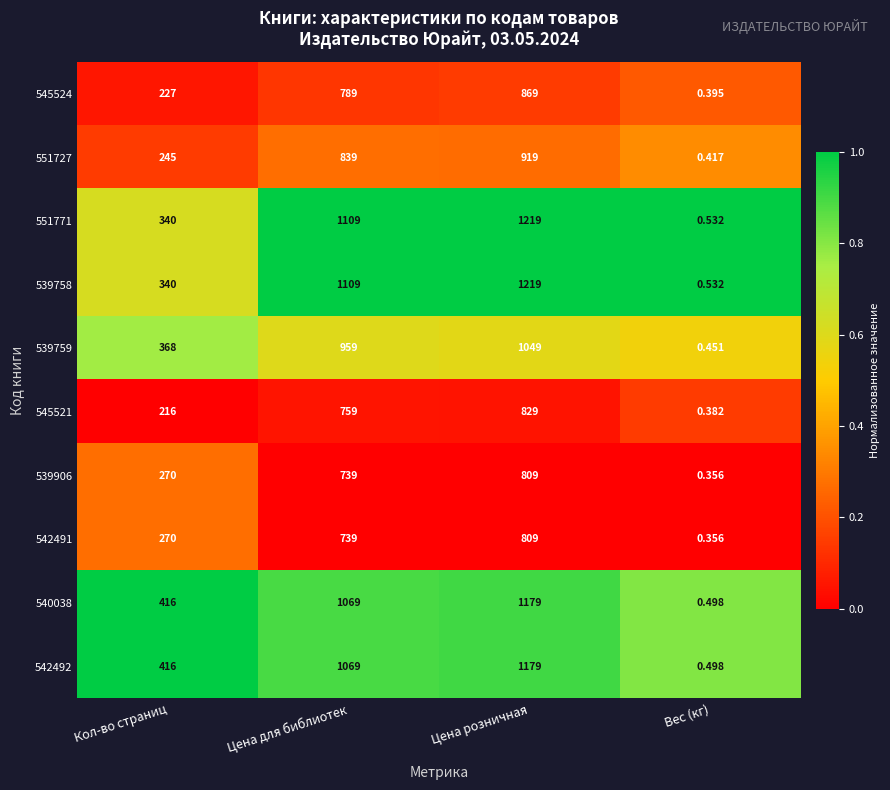

List the labels in order of 545521 value, smallest first.

Вес (кг), Кол-во страниц, Цена для библиотек, Цена розничная